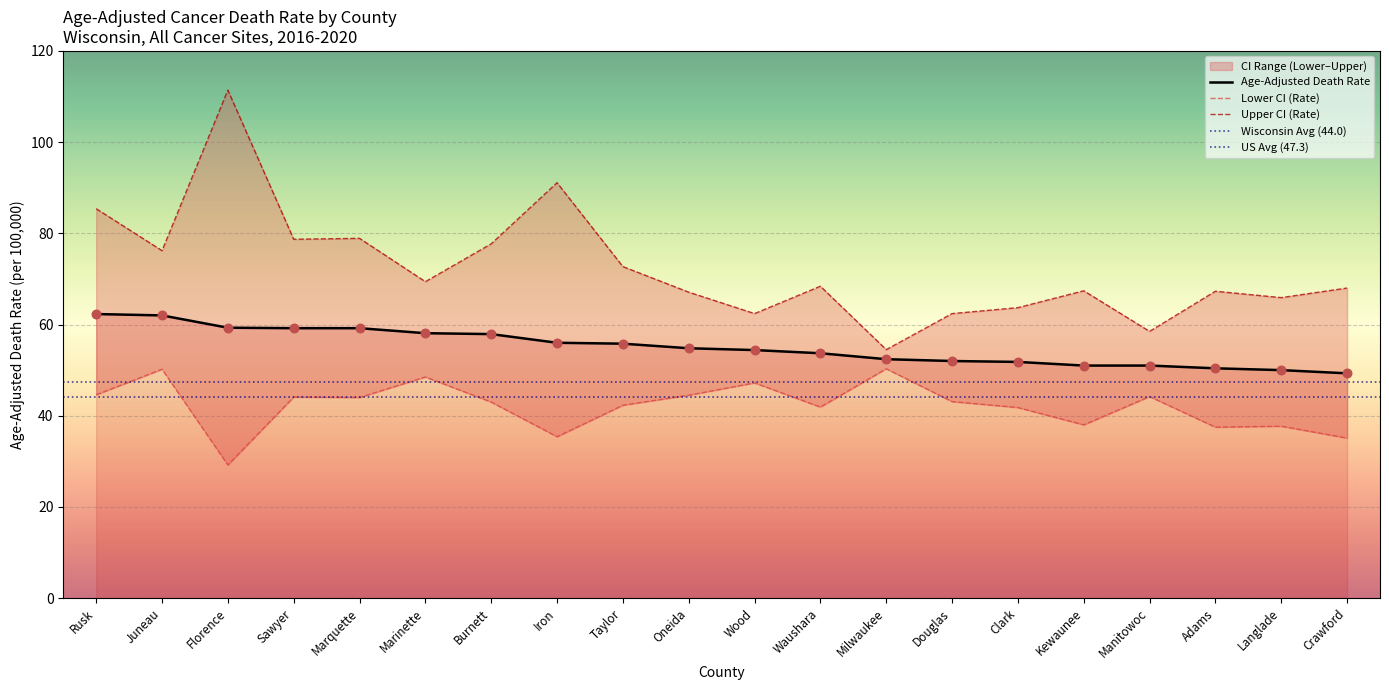

Which series contains the highest Y value?

Upper CI (Rate)